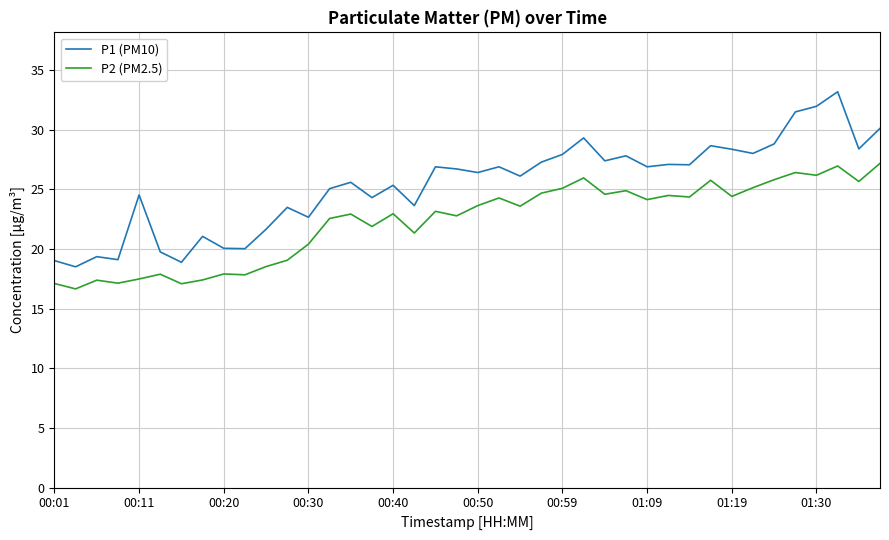

What is the minimum value for P1 (PM10)?

18.5